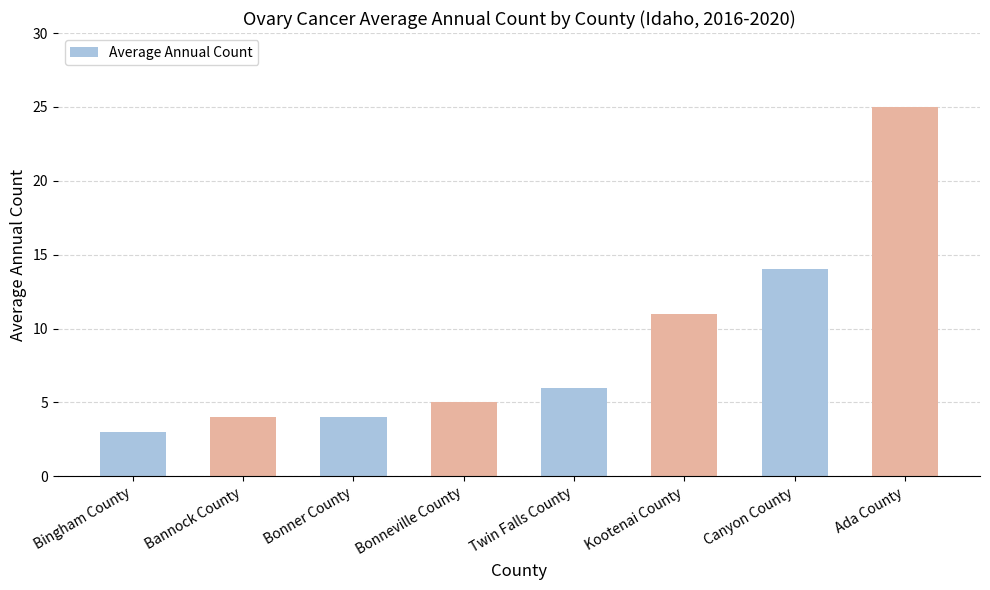

Are the bars grouped side by side (vs. stacked)?

No